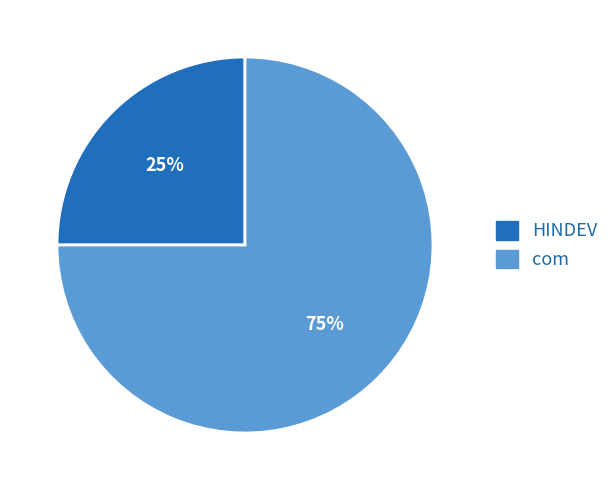

To the nearest percent, what is the average slice percentage?

50%